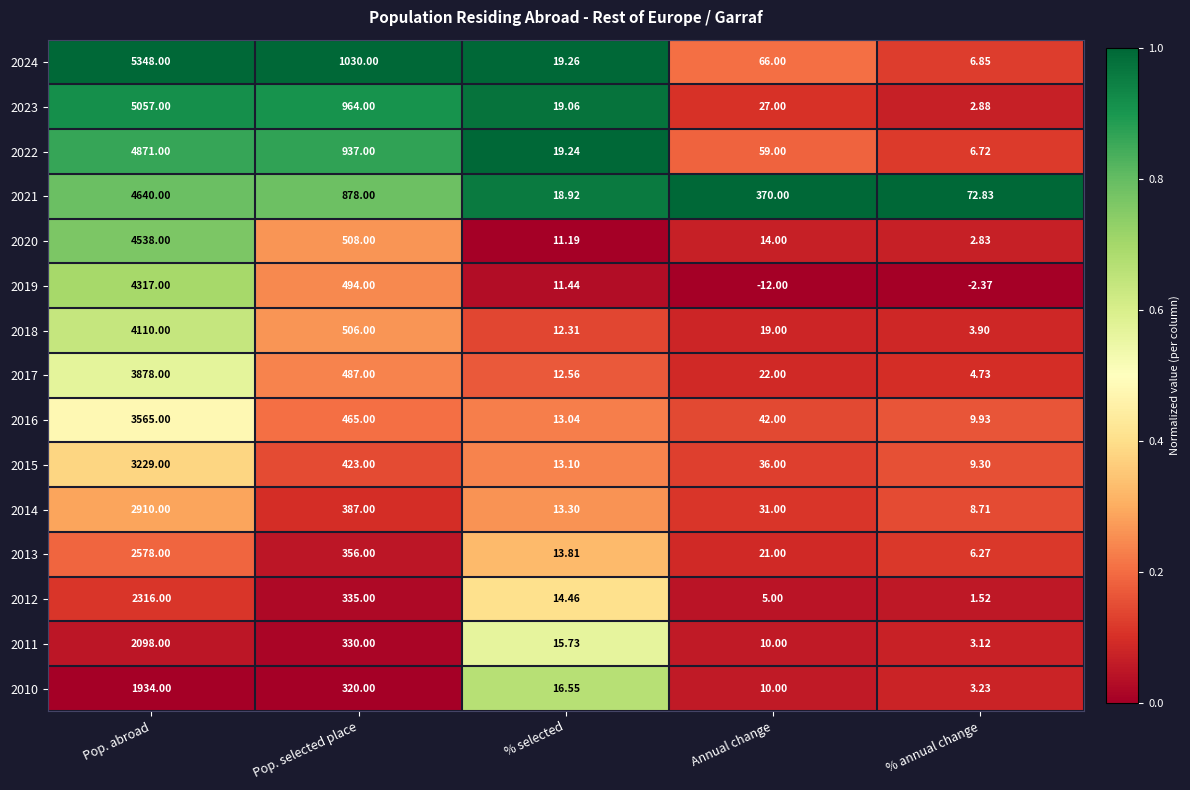

Rank the series at Pop. abroad from highest to lowest value.

2024, 2023, 2022, 2021, 2020, 2019, 2018, 2017, 2016, 2015, 2014, 2013, 2012, 2011, 2010